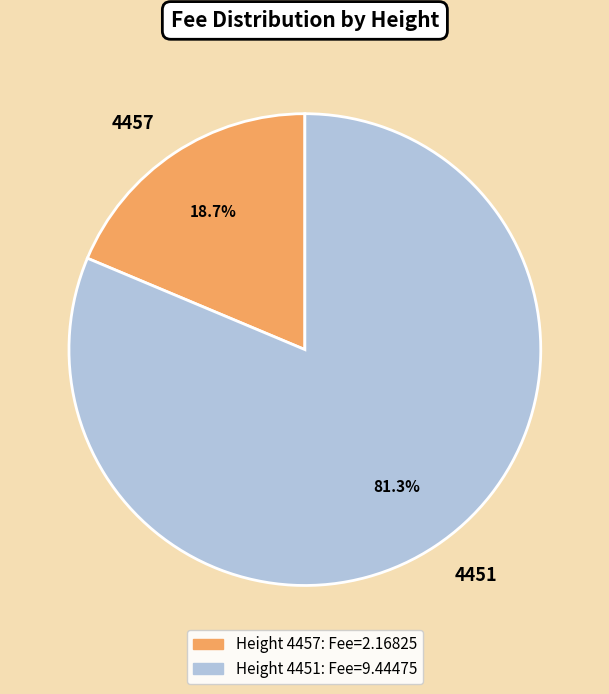

Which has a higher value, 4451 or 4457?

4451